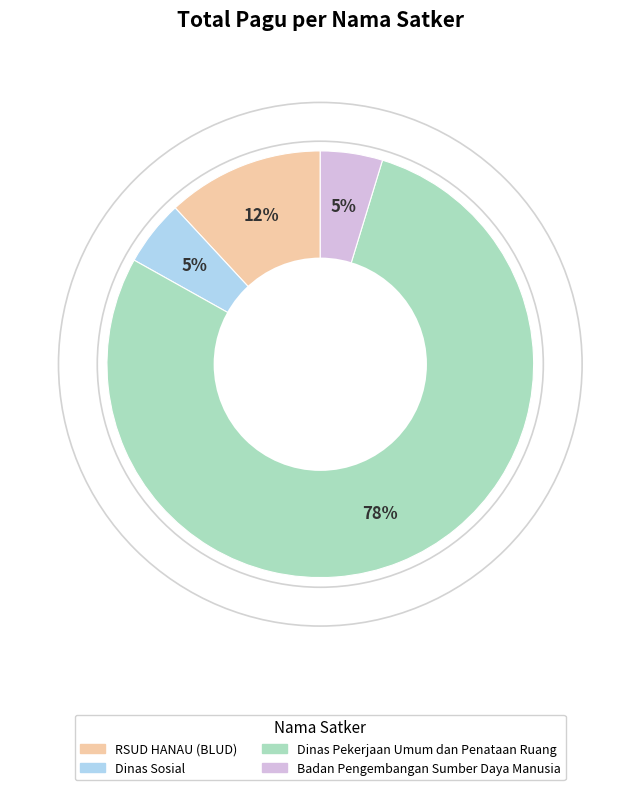

Which has a higher value, Dinas Pekerjaan Umum dan Penataan Ruang or RSUD HANAU (BLUD)?

Dinas Pekerjaan Umum dan Penataan Ruang